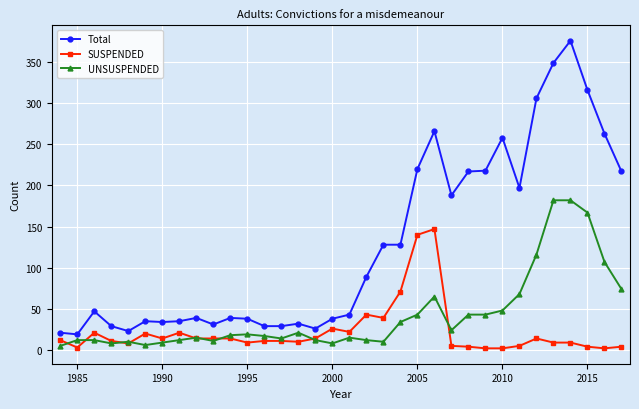

Rank the series by their average value, from lowest to highest.

SUSPENDED, UNSUSPENDED, Total